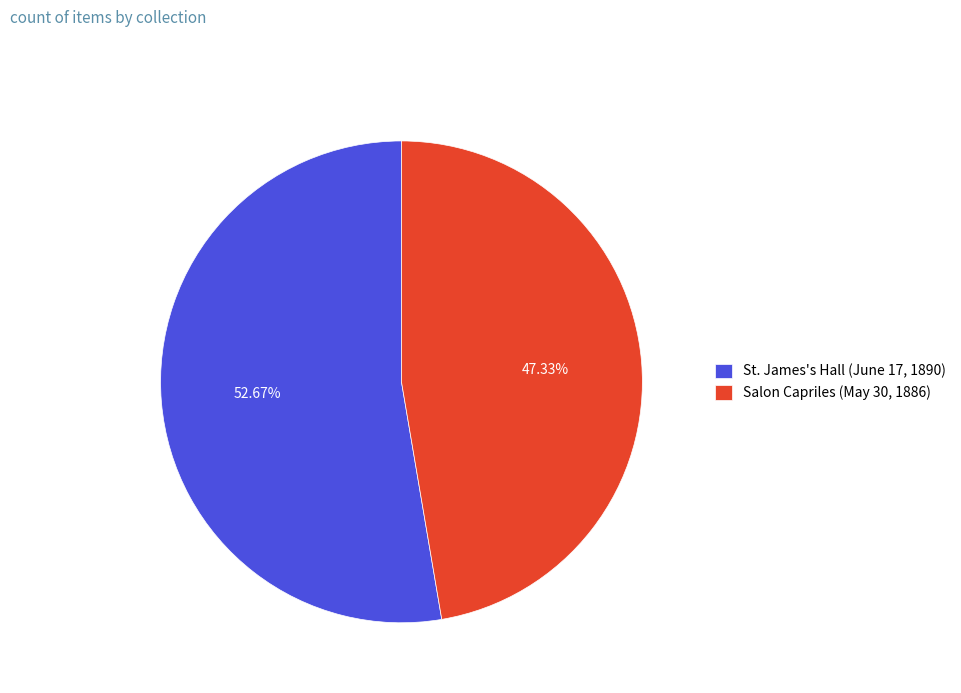

Between St. James's Hall (June 17, 1890) and Salon Capriles (May 30, 1886), which is larger?

St. James's Hall (June 17, 1890)